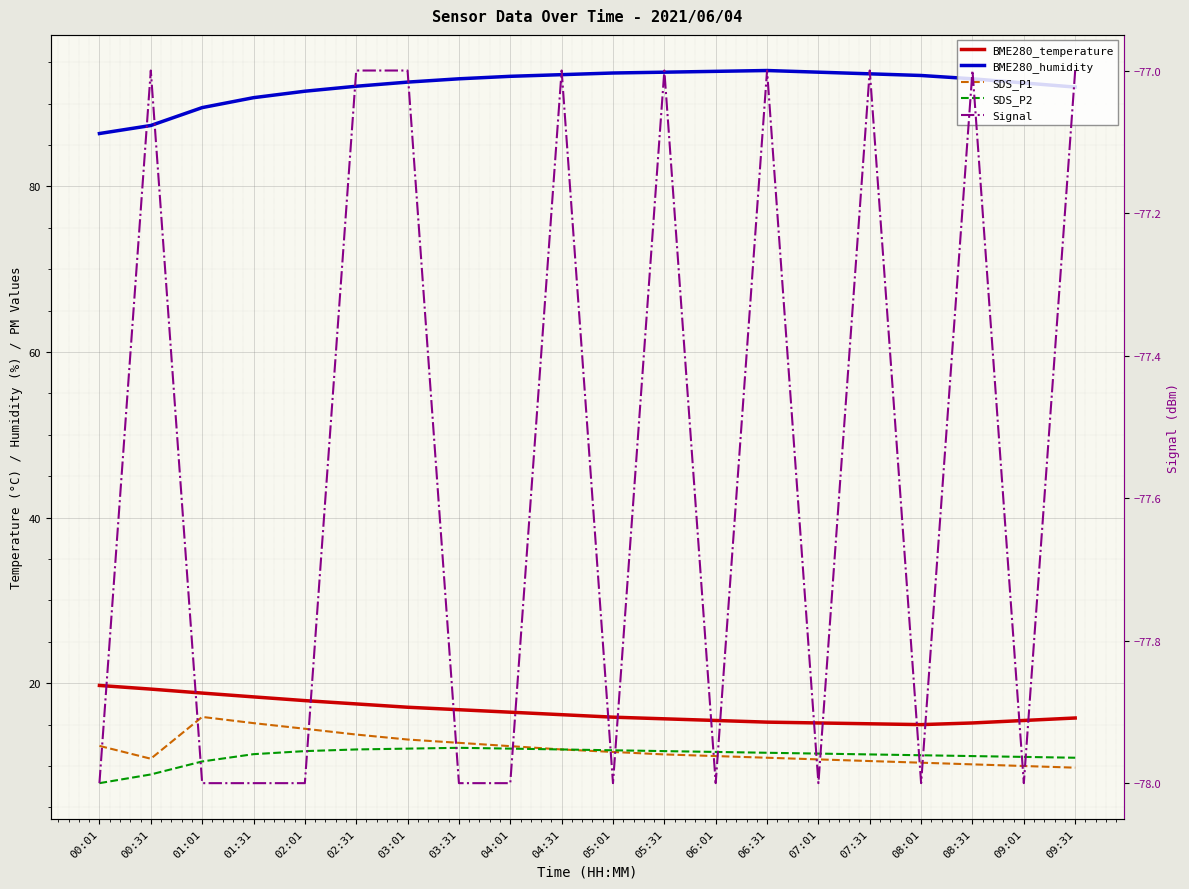

What position from the left is 03:01?

7